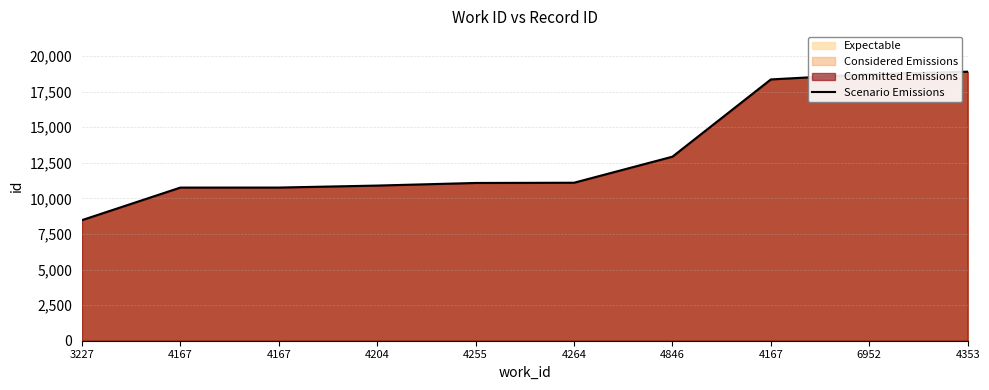

Reading left to right, list all the values displayed in this chart.

3227=8473	4167=10761	4167=10763	4204=10903	4255=11086	4264=11102	4846=12933	4167=18362	6952=18736	4353=18905